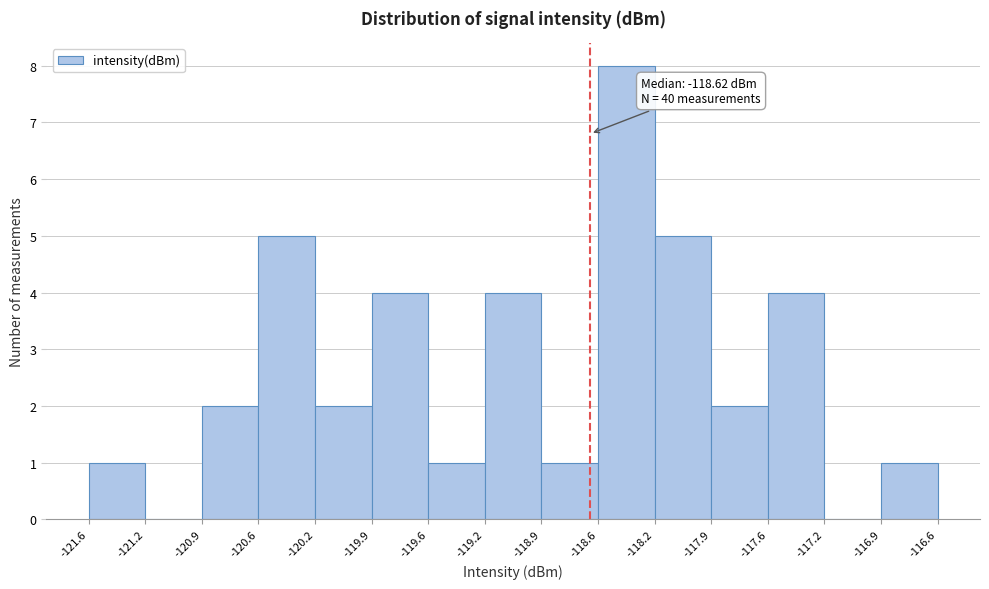

Which range on the x-axis has the tallest bar?

-118.6 to -118.2